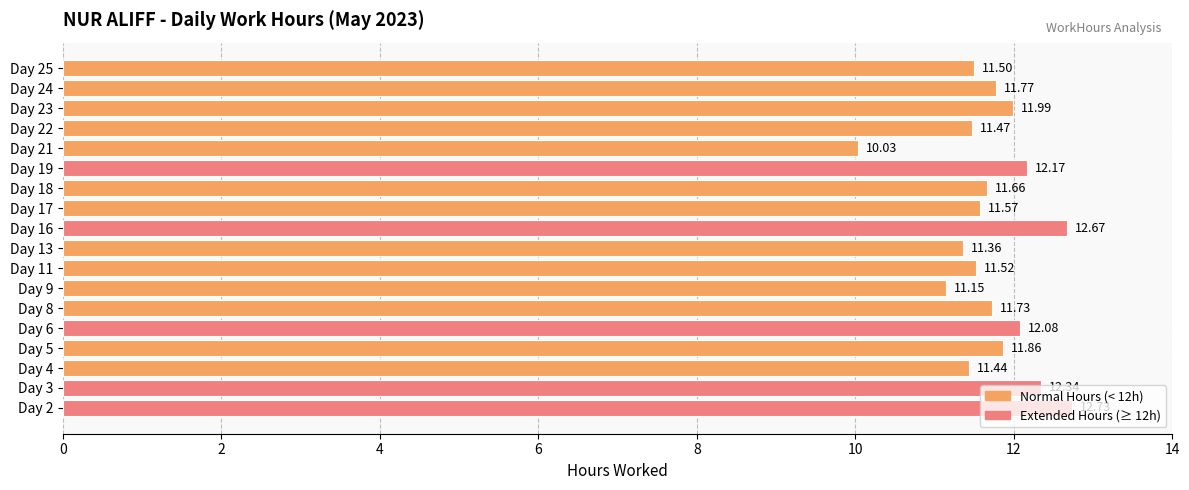

What is the difference between the second highest and second lowest values?

1.5